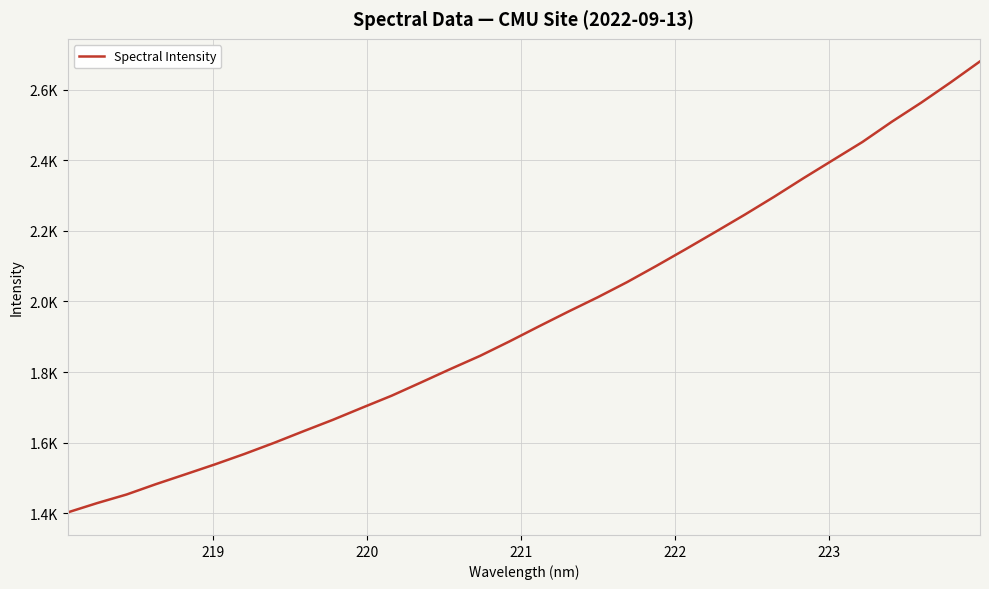

True or false: the data has more than 1 interior local peaks.

False